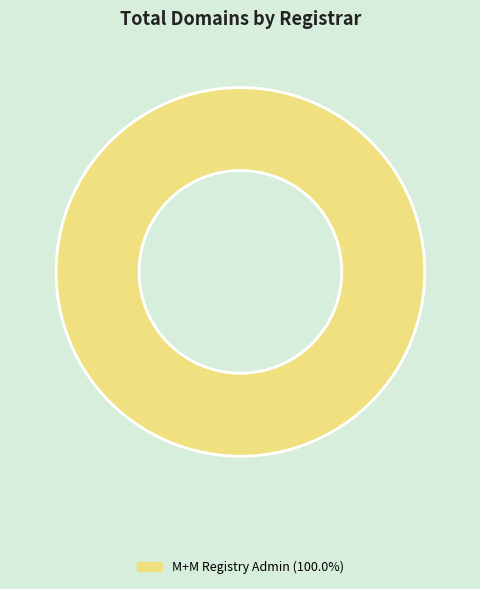

What is the majority slice?

M+M Registry Admin